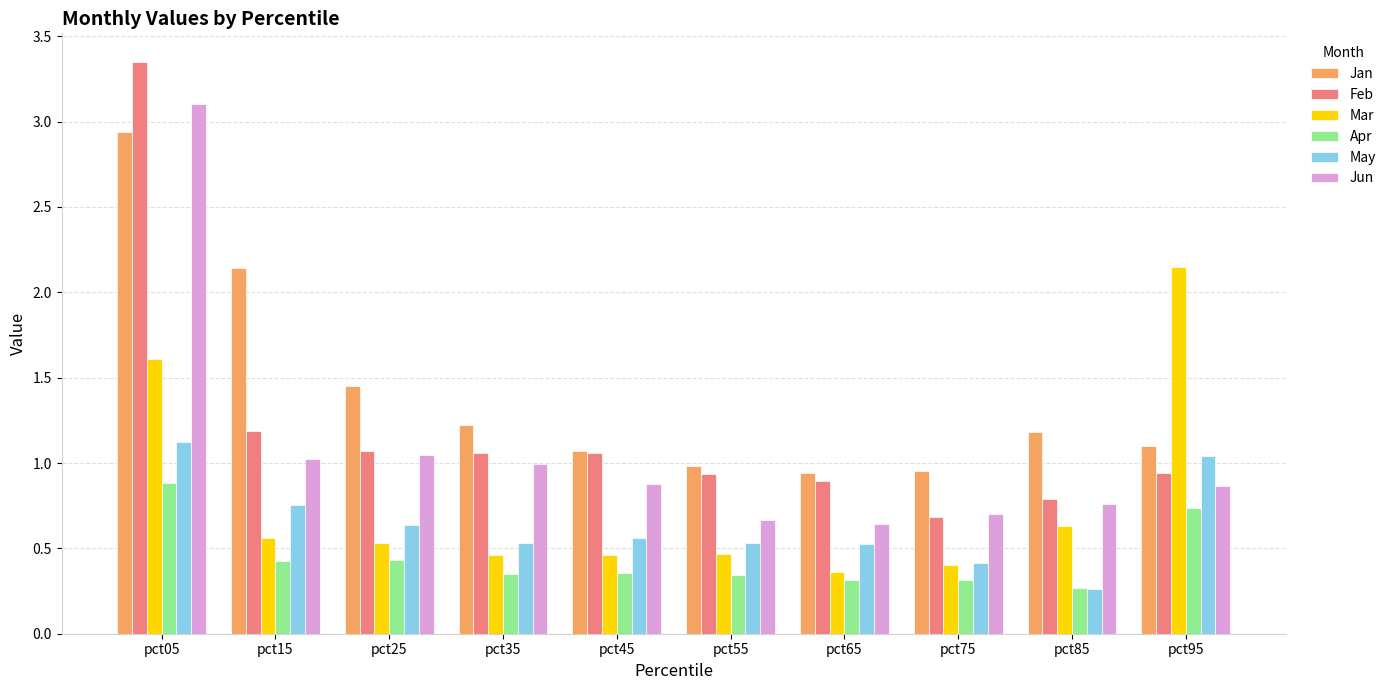

Which series has the widest spread of values?

Feb